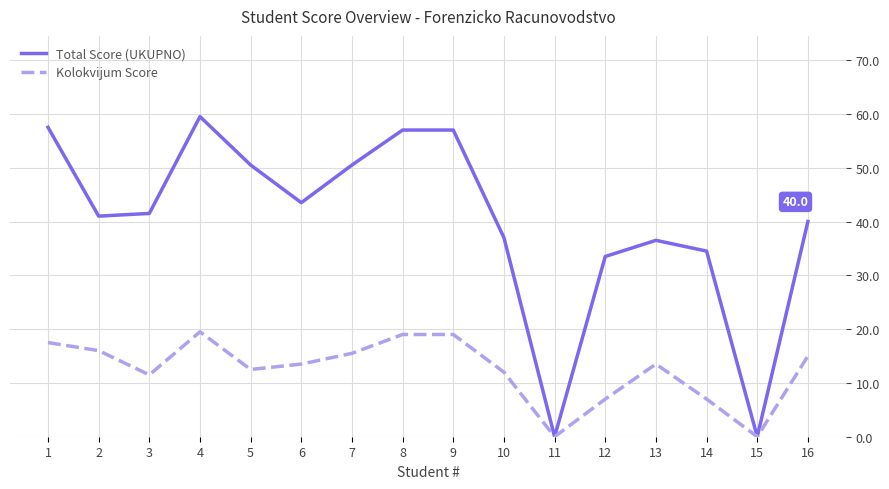

Which series has the largest total across all categories?

Total Score (UKUPNO)